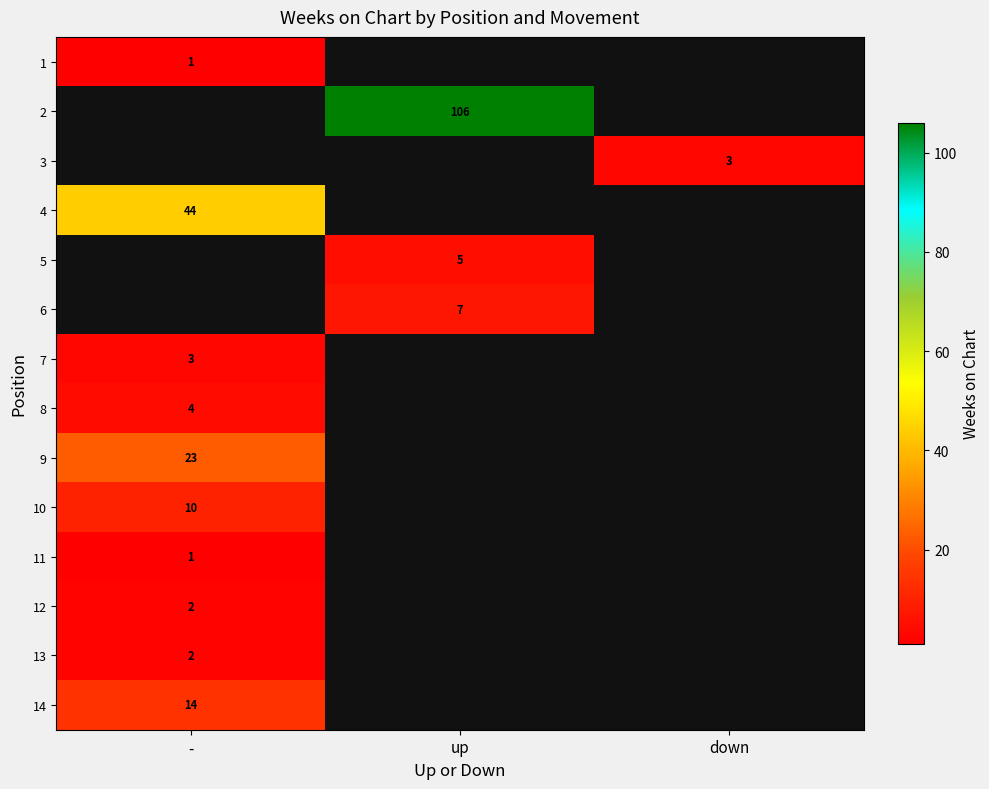

The 14 series shows 6 at -. True or false?

False